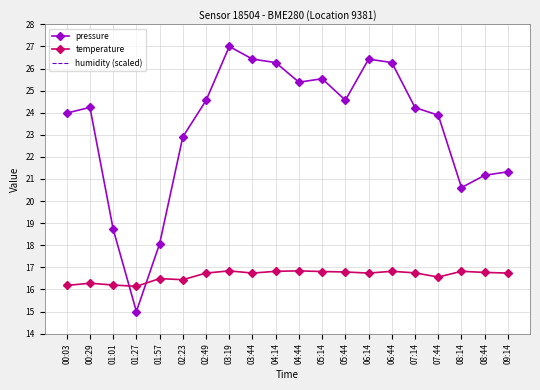

Which series changed the most between 02:49 and 05:14?

pressure